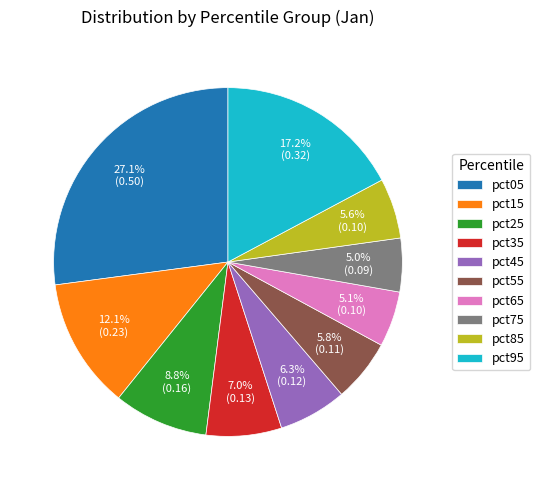

Which has a higher value, pct35 or pct25?

pct25